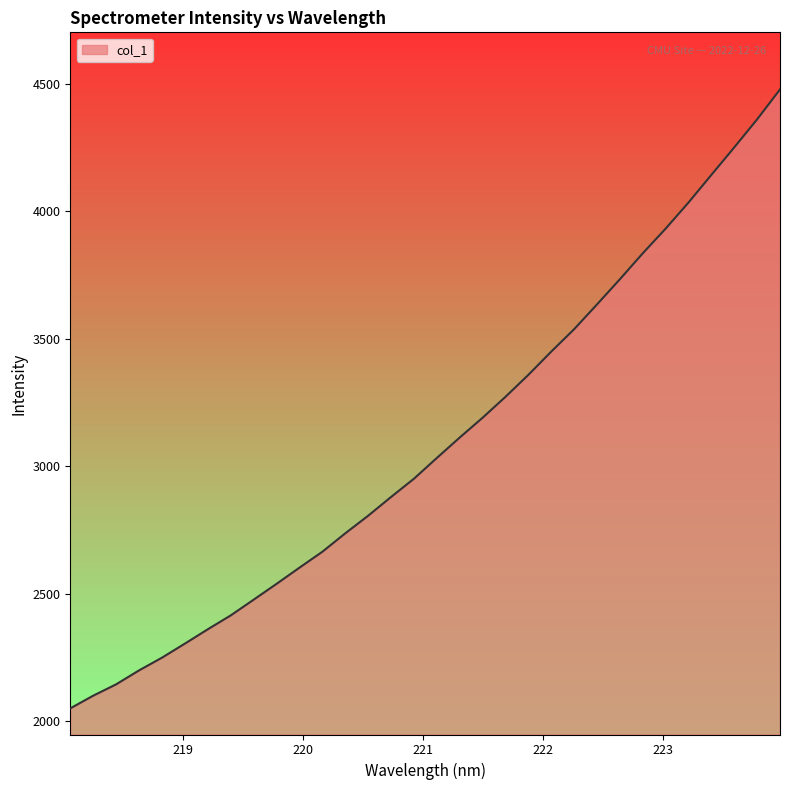

Does the chart display data point markers on the line(s)?

No